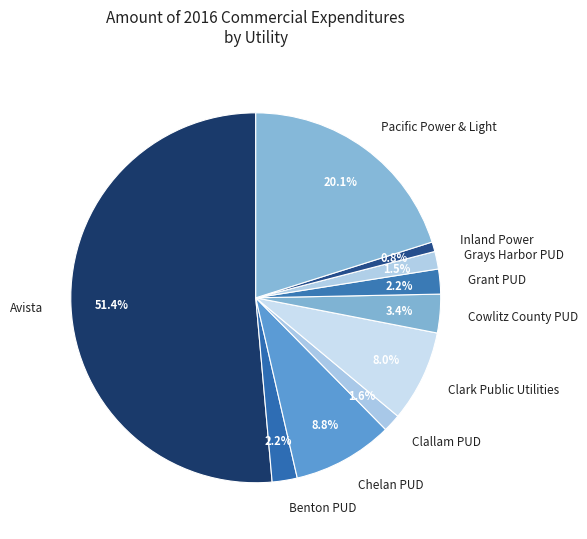

Approximately how many times larger is the value at Inland Power compared to Grays Harbor PUD?

0.5